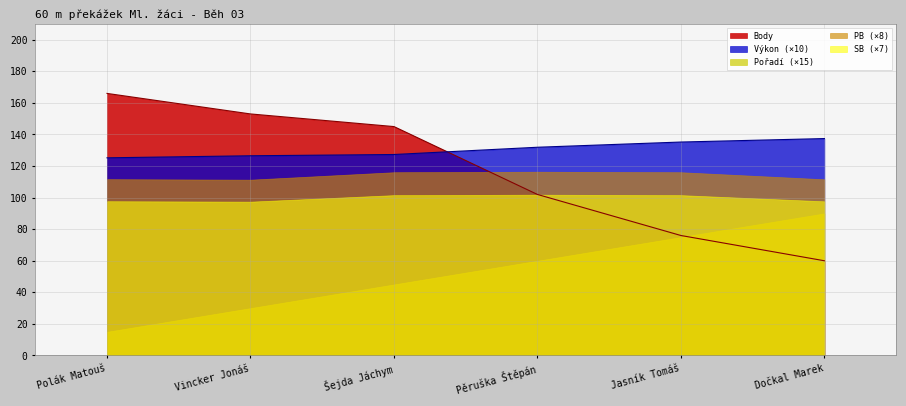

Reading right to left, extract all data points from this chart.

Pořadí: Dočkal Marek=6.0	Jasník Tomáš=5.0	Pěruška Štěpán=4.0	Šejda Jáchym=3.0	Vincker Jonáš=2.0	Polák Matouš=1.0
Výkon: Dočkal Marek=13.7	Jasník Tomáš=13.5	Pěruška Štěpán=13.2	Šejda Jáchym=12.7	Vincker Jonáš=12.7	Polák Matouš=12.5
Body: Dočkal Marek=60.0	Jasník Tomáš=76.0	Pěruška Štěpán=102.0	Šejda Jáchym=145.0	Vincker Jonáš=153.0	Polák Matouš=166.0
PB: Dočkal Marek=13.9	Jasník Tomáš=14.5	Pěruška Štěpán=14.6	Šejda Jáchym=14.5	Vincker Jonáš=13.9	Polák Matouš=14.0
SB: Dočkal Marek=13.9	Jasník Tomáš=14.5	Pěruška Štěpán=14.6	Šejda Jáchym=14.5	Vincker Jonáš=13.9	Polák Matouš=14.0